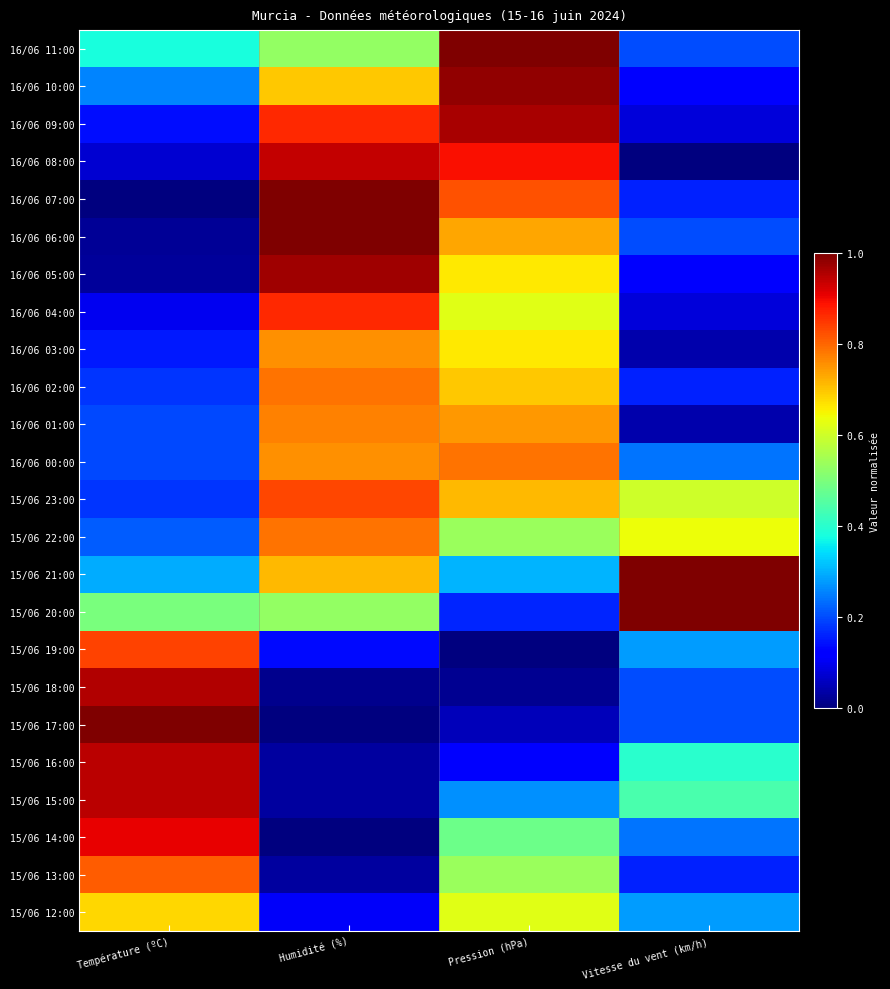

Count the number of data series in this chart.

24